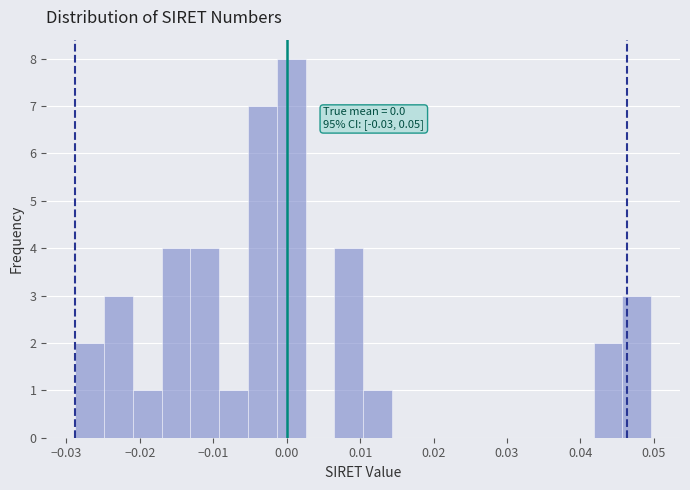

Around what value on the x-axis is the tallest bar? Give the approximate position of its centre, as read against the axis.

0.001